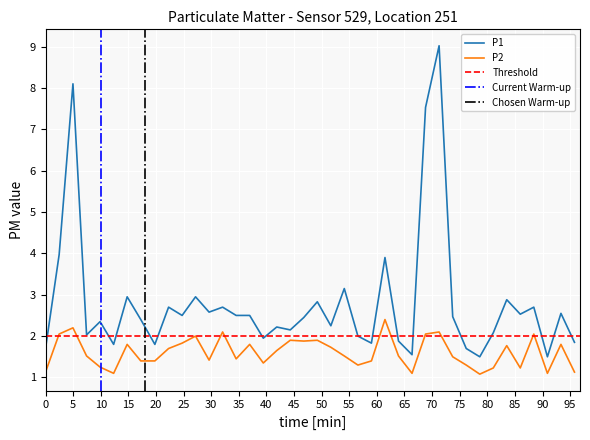

True or false: P2 and P1 cross at least once.

False